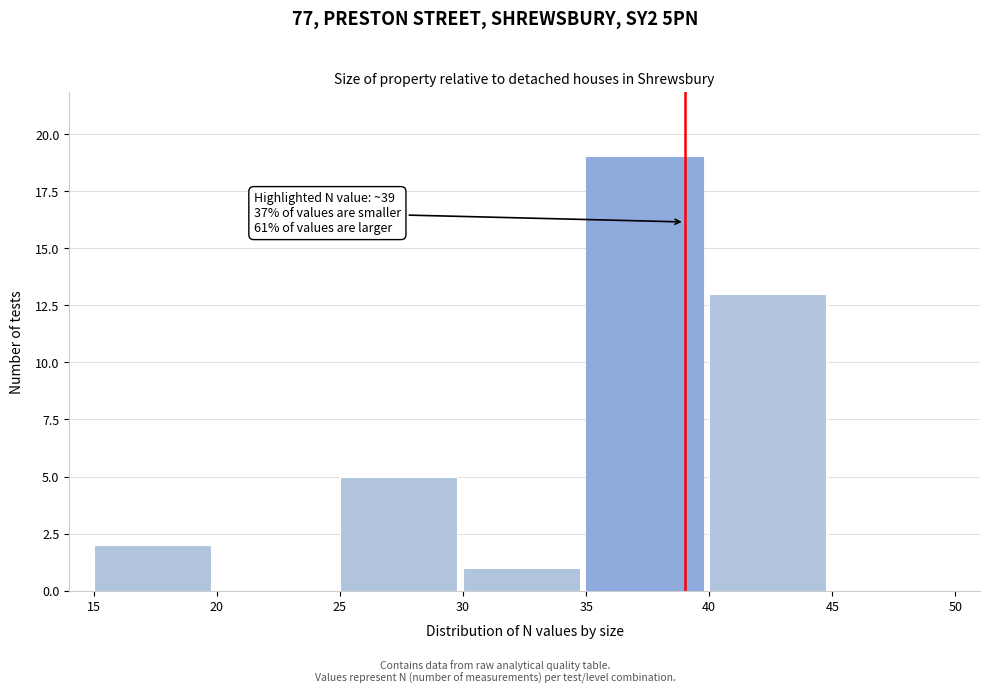

Which range on the x-axis has the tallest bar?

35 to 40